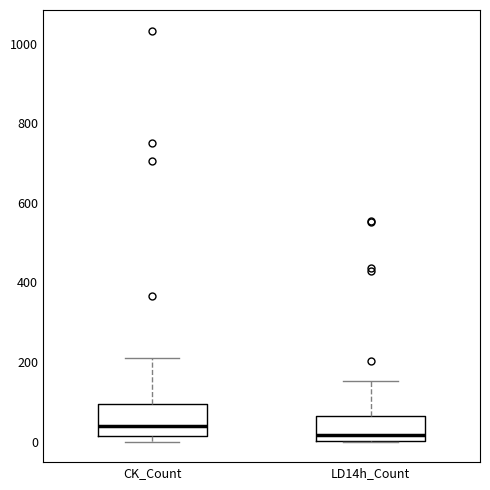

Reading left to right, transcribe this box plot: for each box, give where its median line is, the range the box spans, and where its two whiskers end, as read against the y-axis. The values are not printed on the chart, so give them approximately, as read against the axis.

CK_Count: median 40, box 20 to 100, whiskers 0 to 220
LD14h_Count: median 20, box 0 to 60, whiskers 0 to 160